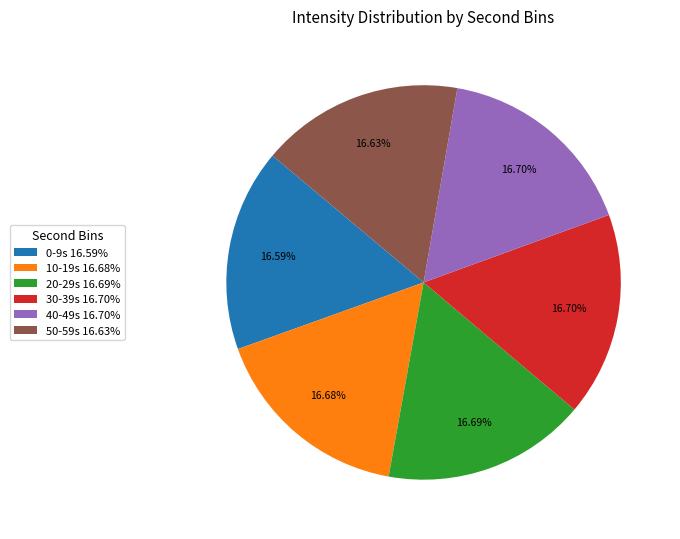

Is 50-59s 16.63% the majority of the pie?

No